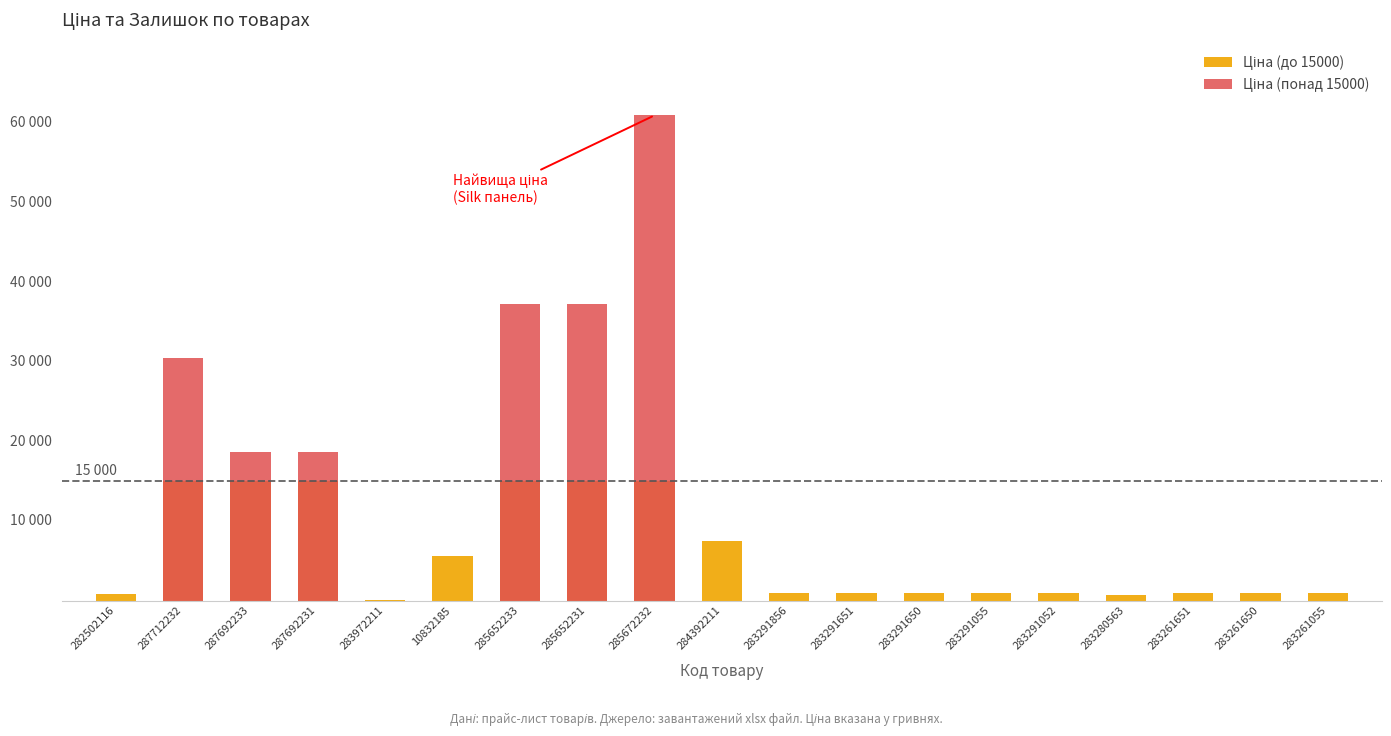

What is the average value of the Ціна (до 15000) series?

5898.3